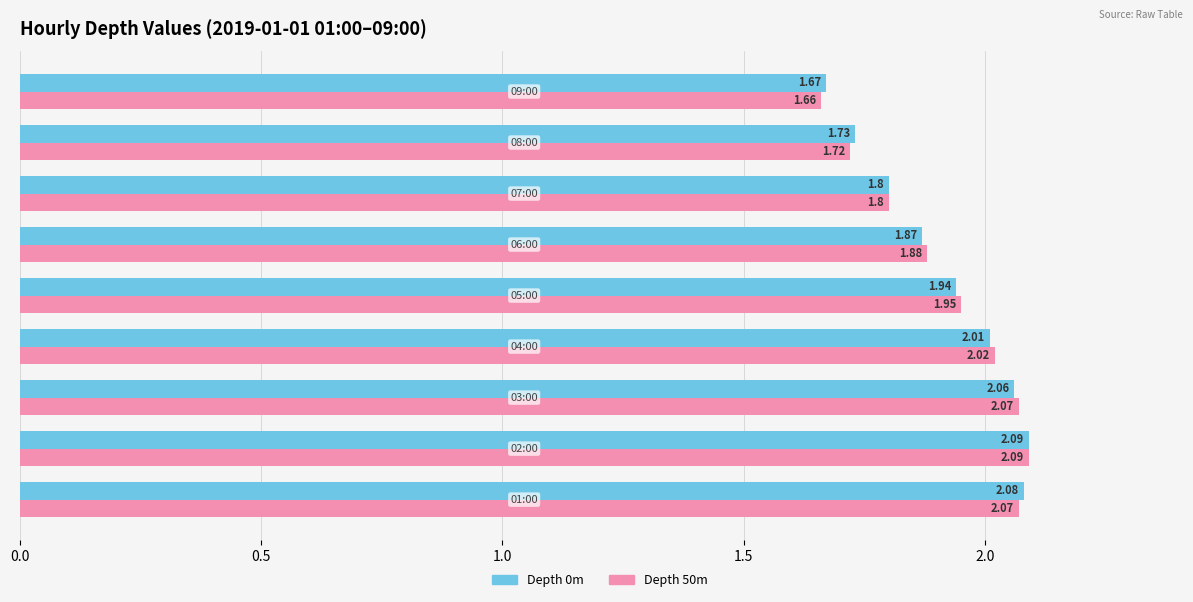

Which series has the widest spread of values?

Depth 50m